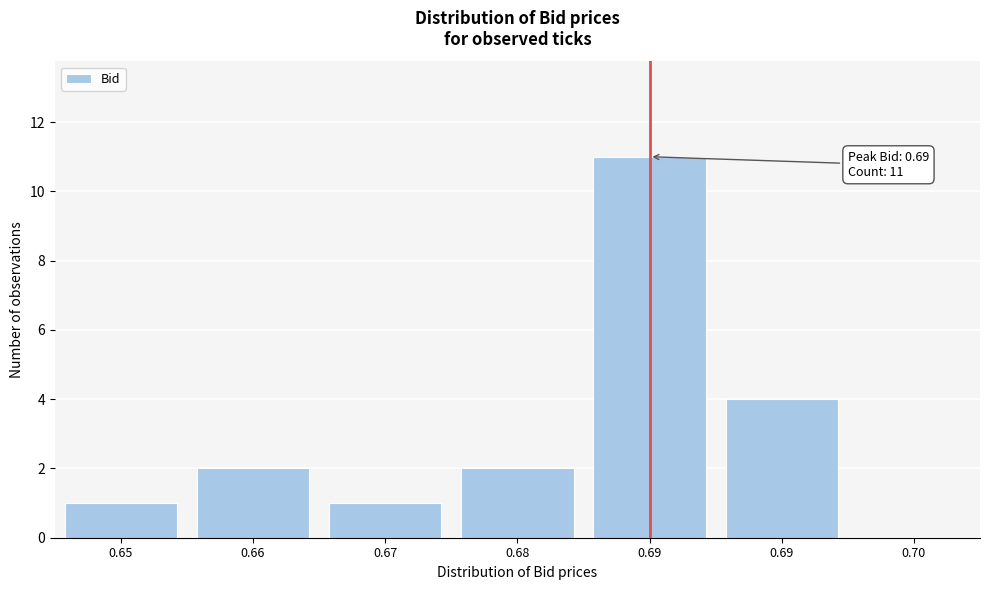

Are the bars horizontal?

No